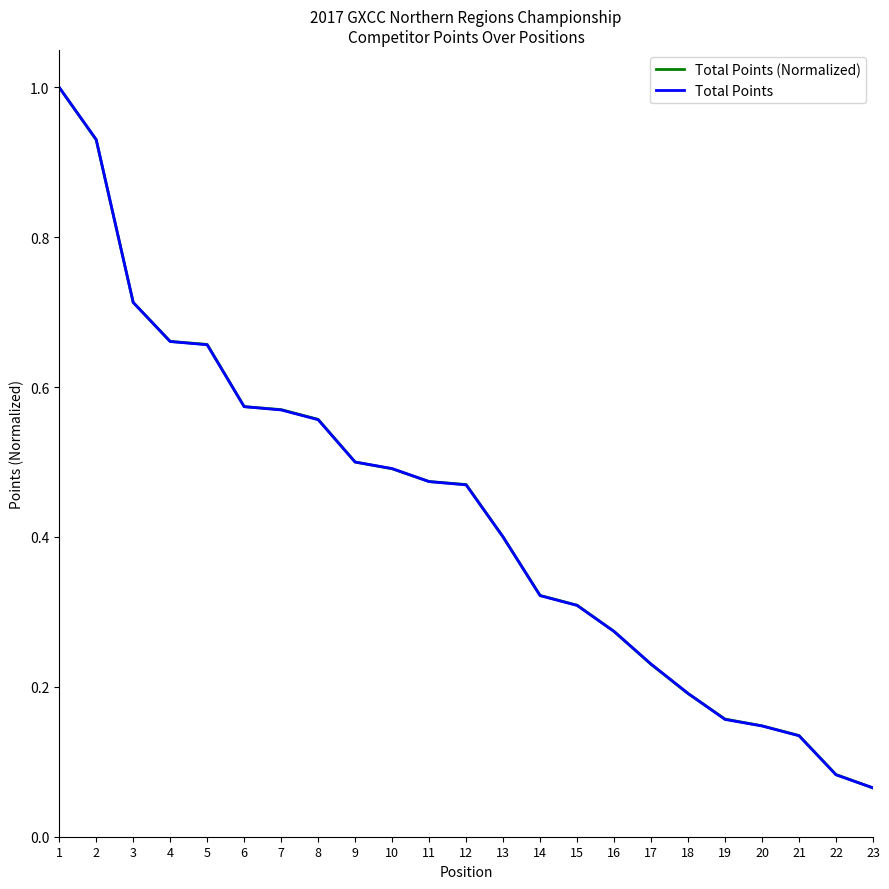

What is the maximum value shown in the chart?

1.0